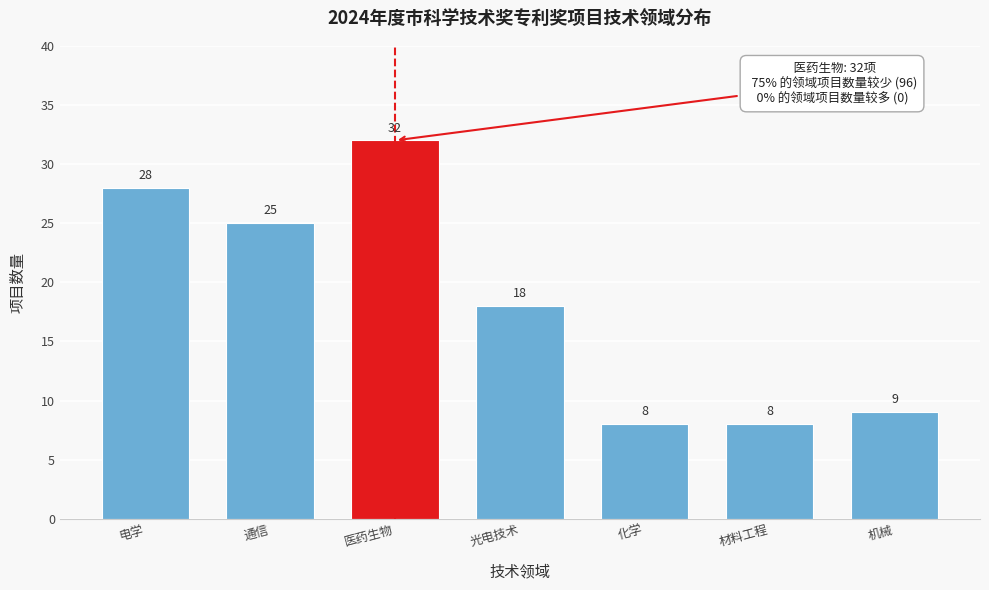

Reading right to left, list all the values displayed in this chart.

9	8	8	18	32	25	28